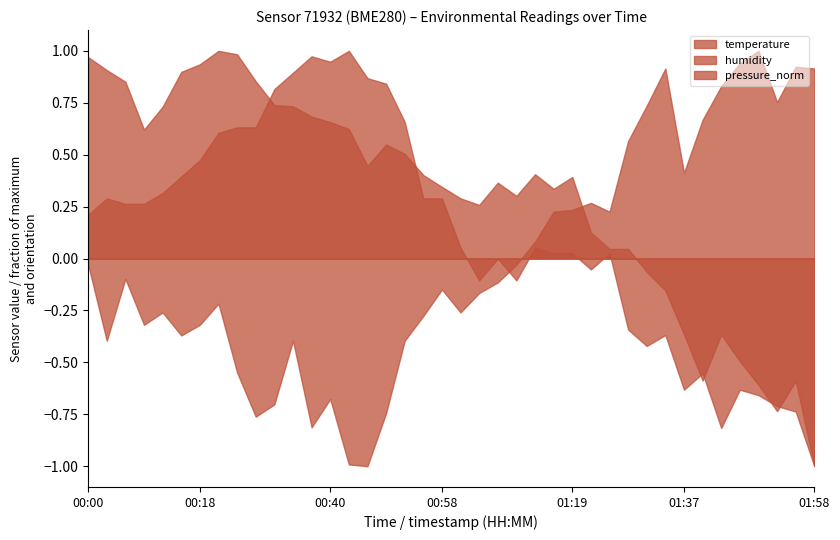

What position from the right is 00:09?

37